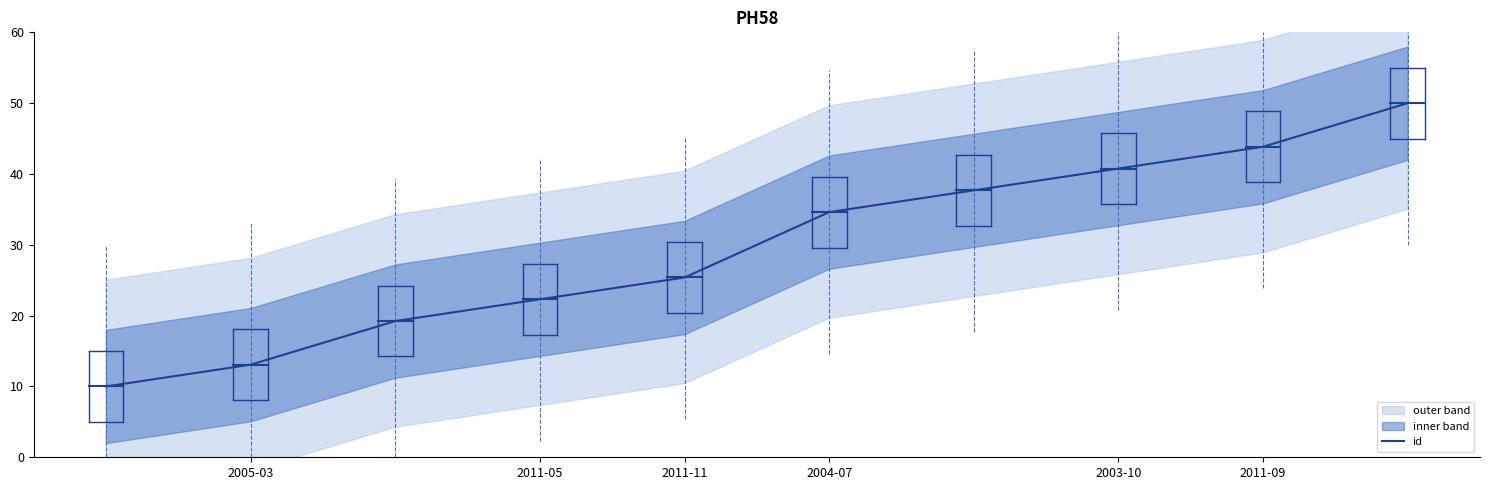

Reading left to right, transcribe all the data shown in this chart.

10.0	13.1	19.2	22.3	25.4	34.6	37.7	40.8	43.8	50.0